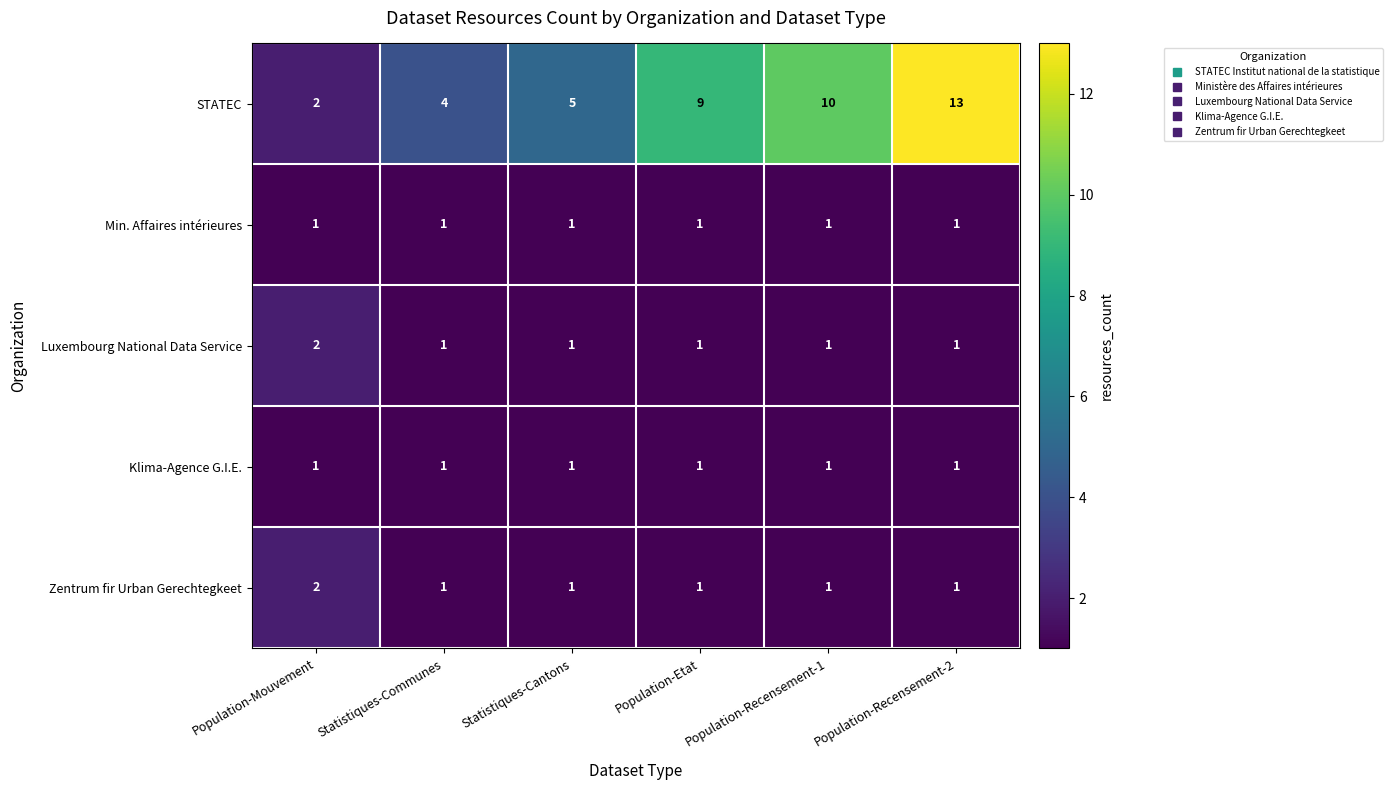

Which series changed the most between Population-Mouvement and Statistiques-Cantons?

STATEC